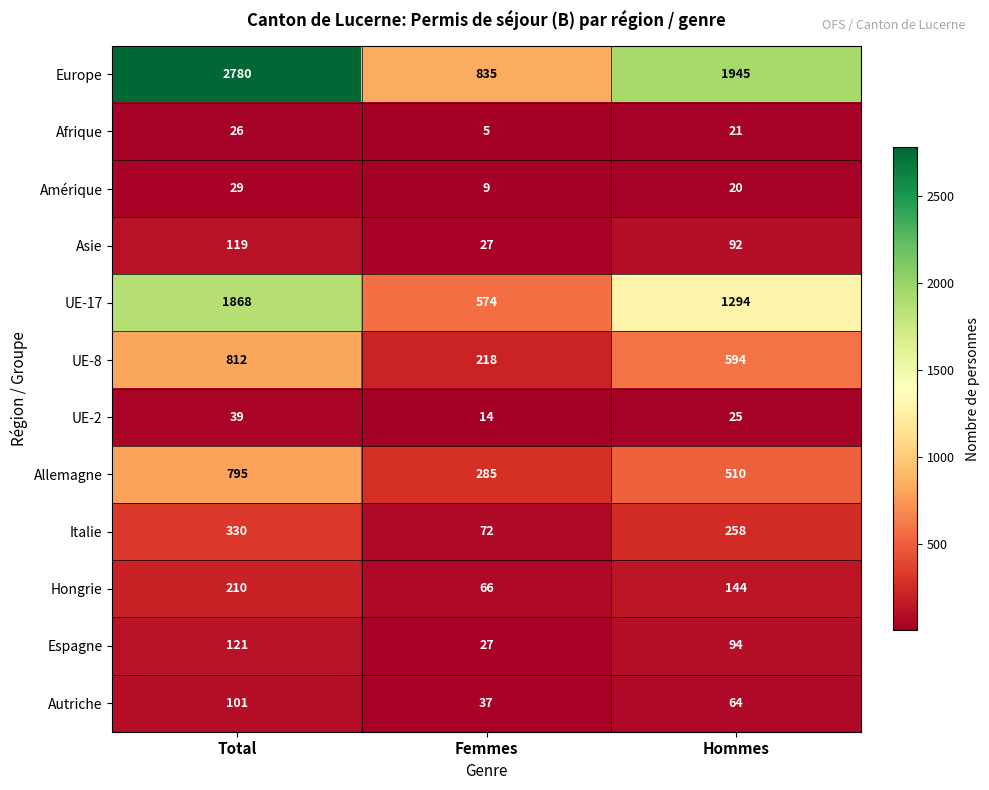

The value of Europe at Total is 4600. True or false?

False